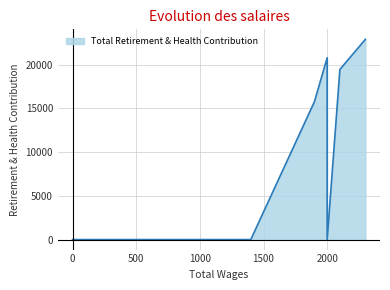

At which label is the value closest to 11455?

1900